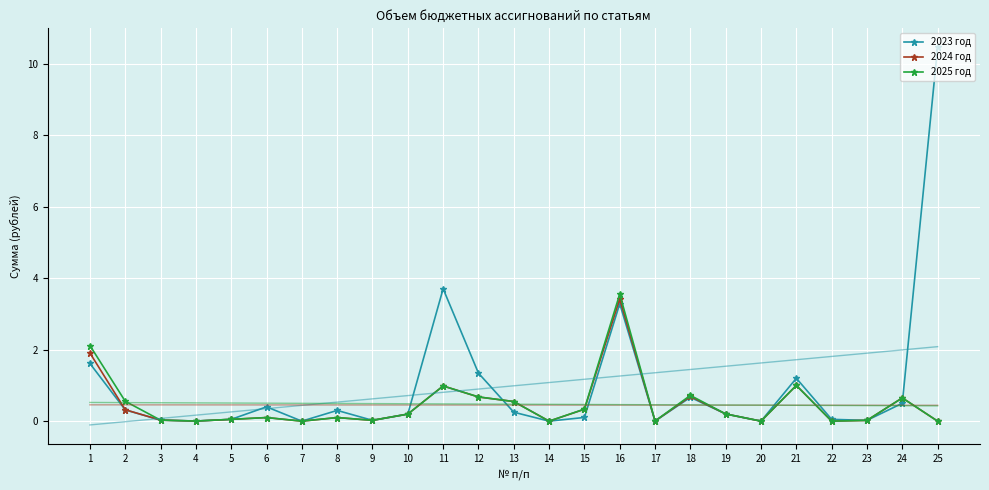

Is the value of 2023 год at 25 greater than the value of 2024 год at 24?

Yes